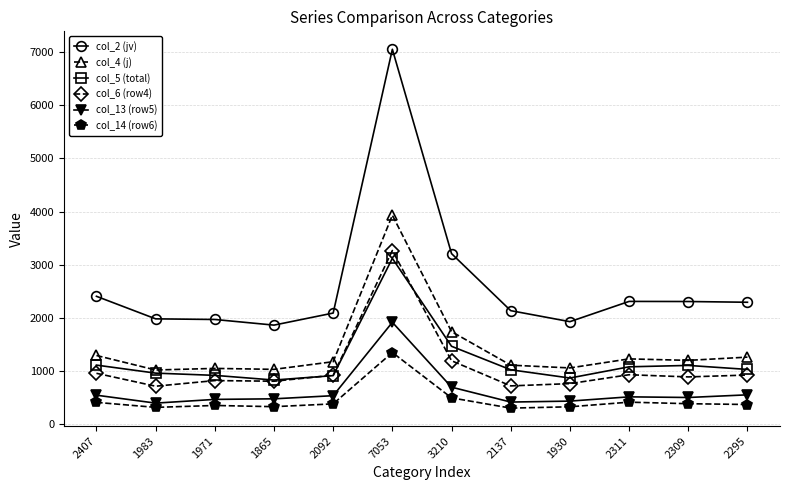

What is the average value of the col_5 (total) series?

1204